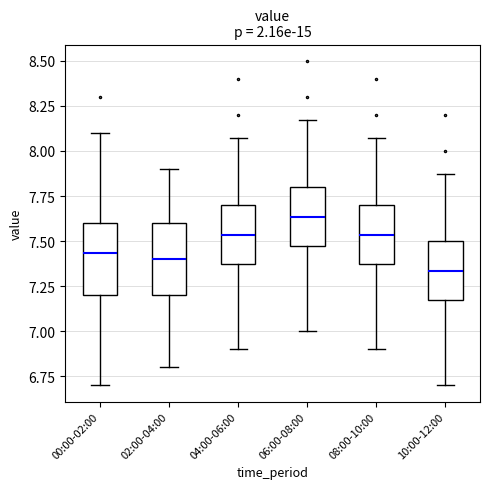

Reading left to right, read every box against the y-axis: the position of its median line, the range the box covers, and the ends of its whiskers. The values are not printed on the chart, so give them approximately, as read against the axis.

00:00-02:00: median 7.45, box 7.20 to 7.60, whiskers 6.70 to 8.10
02:00-04:00: median 7.40, box 7.20 to 7.60, whiskers 6.80 to 7.90
04:00-06:00: median 7.55, box 7.40 to 7.70, whiskers 6.90 to 8.05
06:00-08:00: median 7.65, box 7.50 to 7.80, whiskers 7.00 to 8.15
08:00-10:00: median 7.55, box 7.40 to 7.70, whiskers 6.90 to 8.05
10:00-12:00: median 7.35, box 7.20 to 7.50, whiskers 6.70 to 7.85